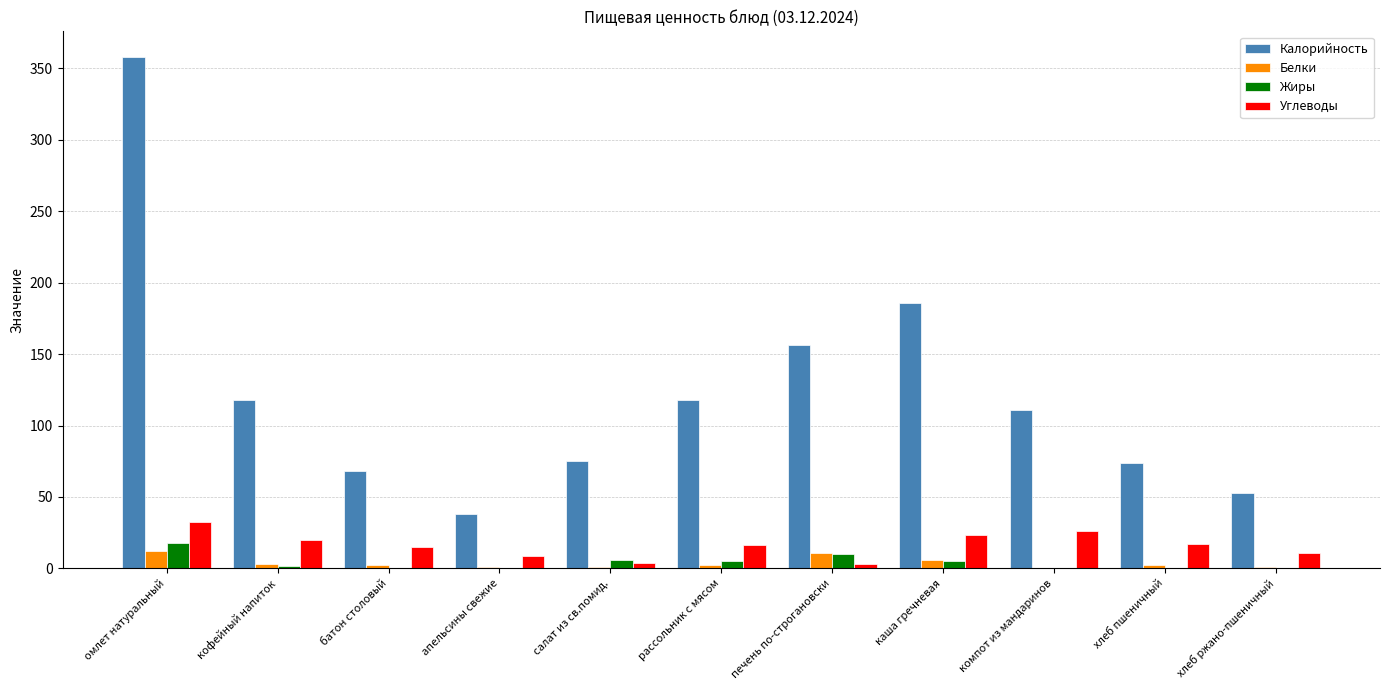

Which category has the highest value across all series?

омлет натуральный